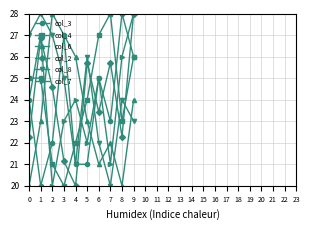

The value of col_8 at 7 is 20.0. True or false?

True